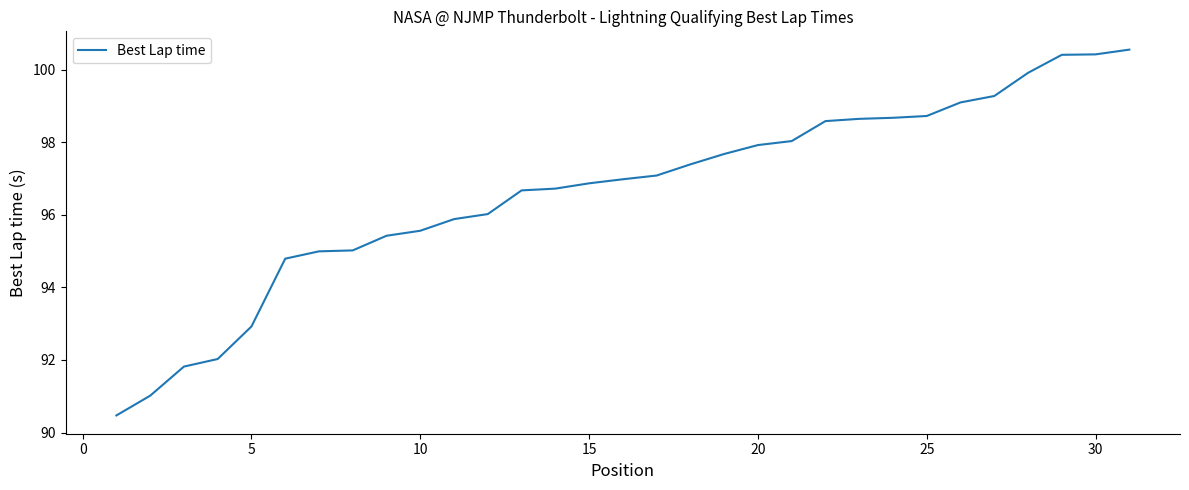

What is the smallest value displayed?

90.5